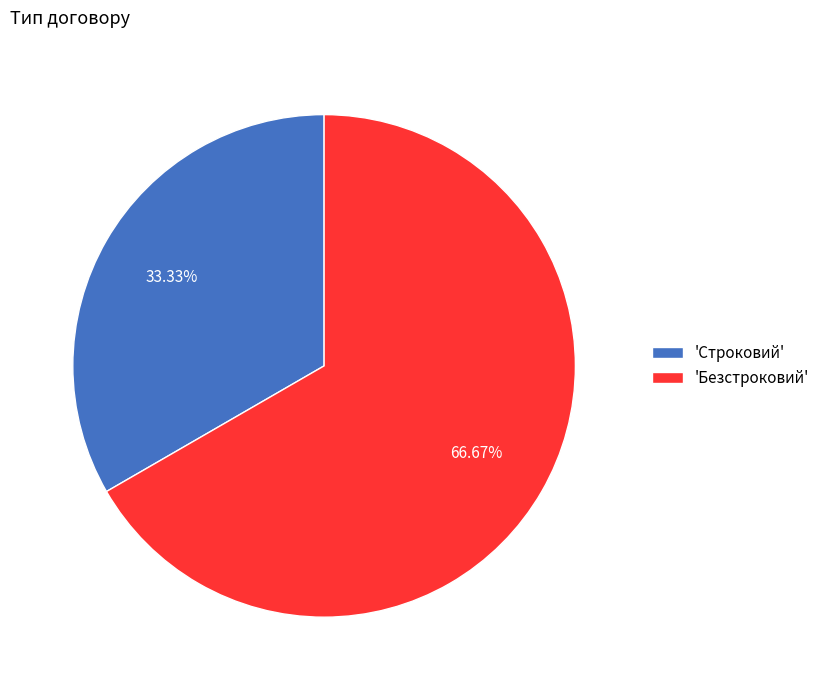

To the nearest percent, what is the difference between the largest and smallest slice percentages?

33%